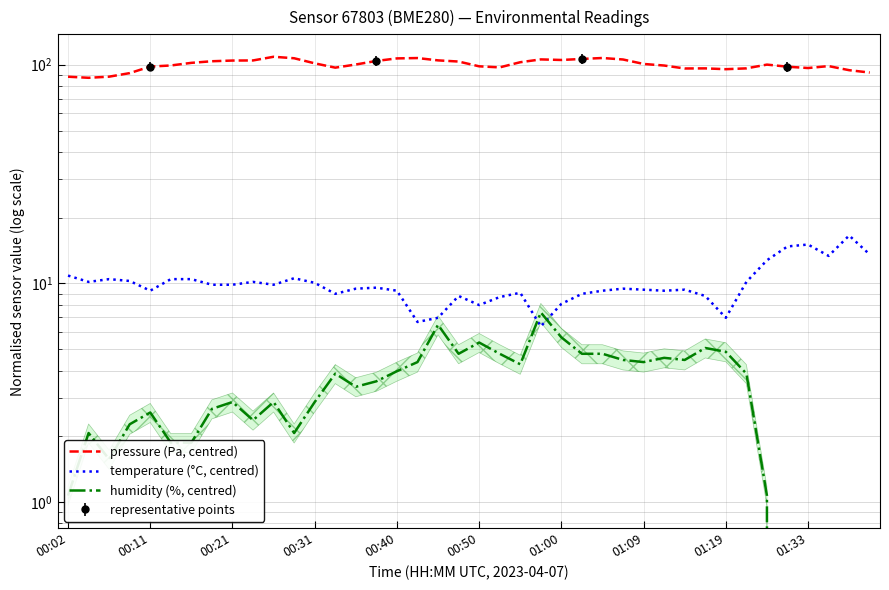

How many series are shown in this chart?

3